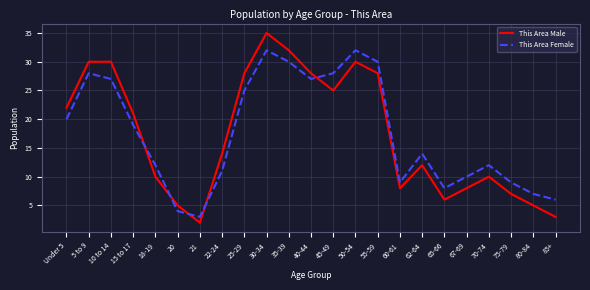

At which category does the chart reach its peak across all series?

30-34